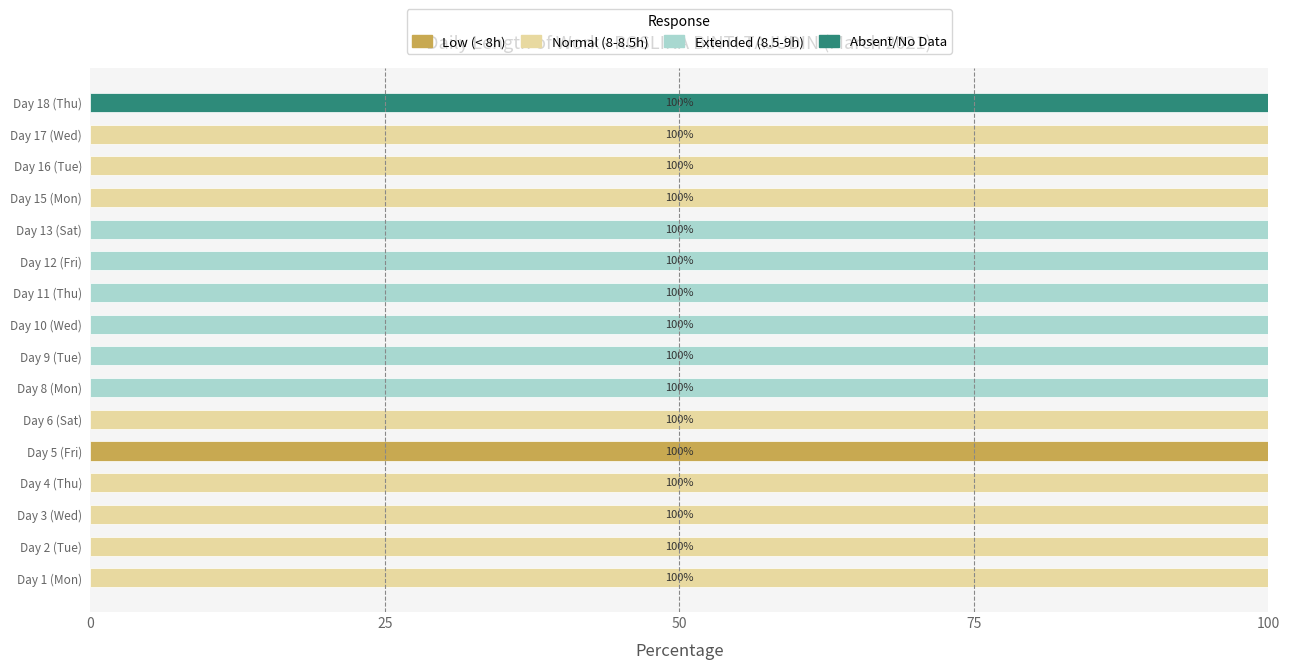

Which category has the highest value in the Low (< 8h) series?

Day 5 (Fri)